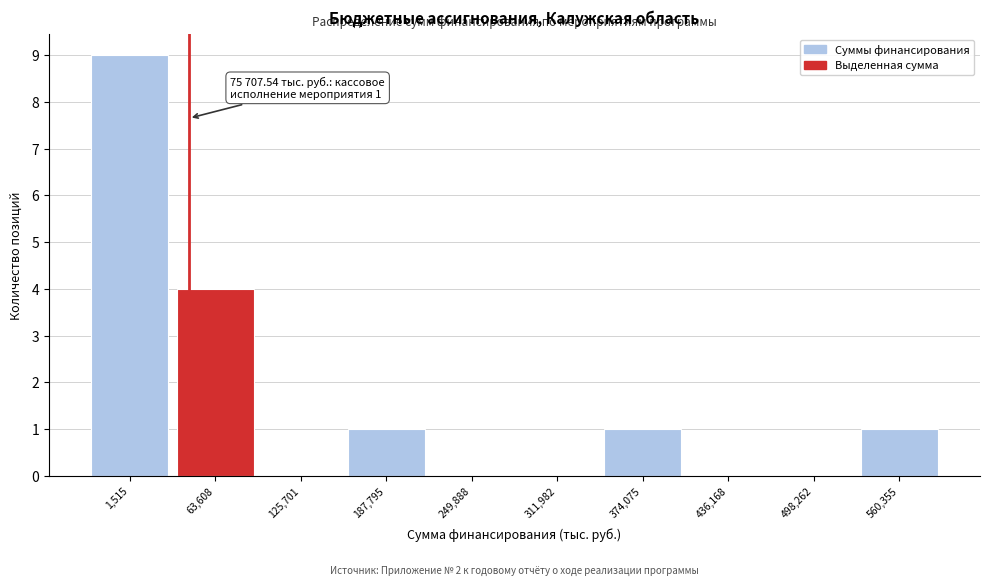

Reading right to left, what are all the values shown in this chart?

560,355=1	498,262=0	436,168=0	374,075=1	311,982=0	249,888=0	187,795=1	125,701=0	63,608=4	1,515=9